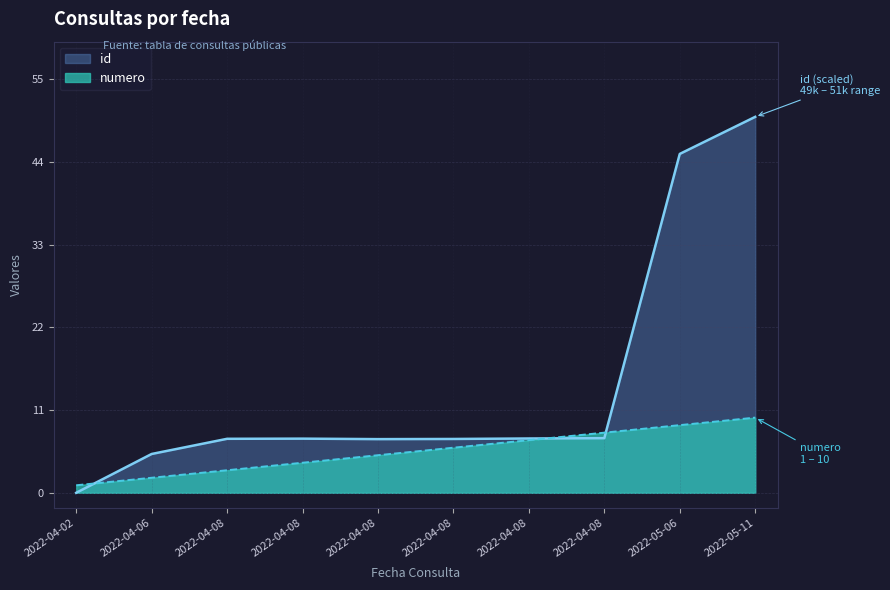

True or false: id has more than 0 interior local peaks.

True